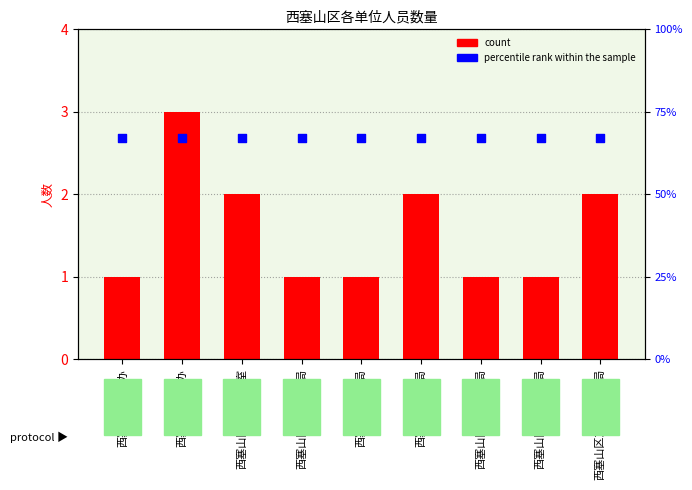

At how many categories does at least one series exceed 43?

9